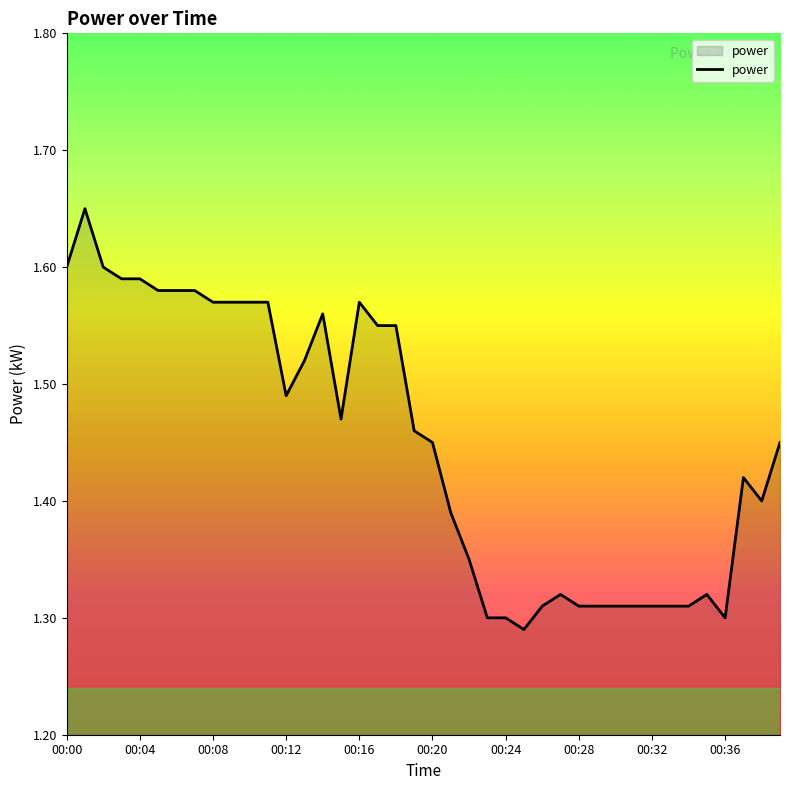

What is the difference between the maximum and minimum values?

0.4